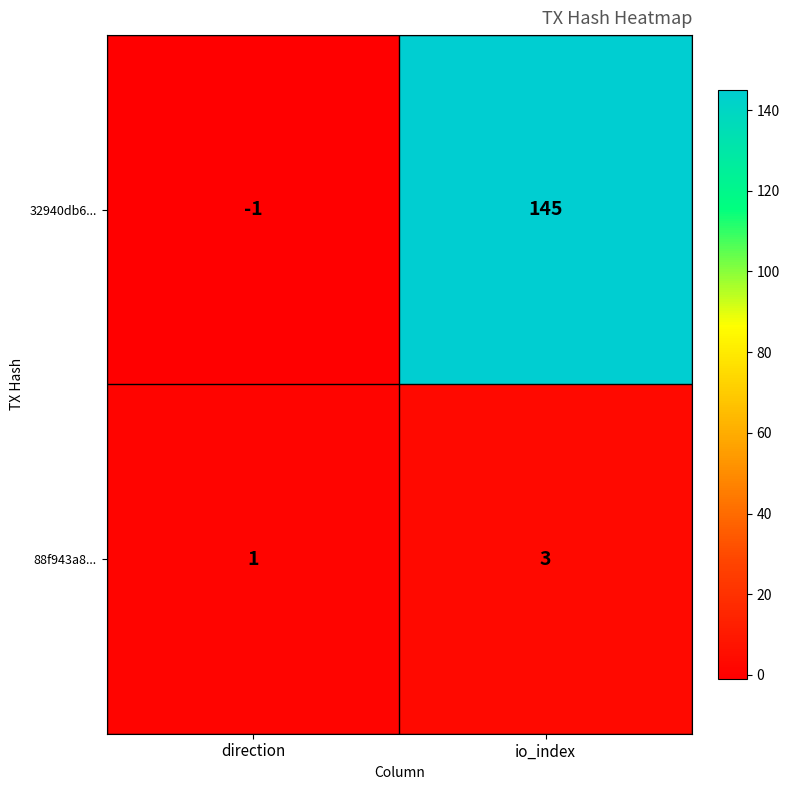

Which series has the largest total across all categories?

32940db6...